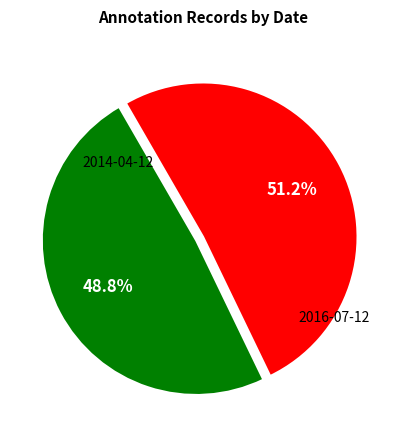

Does any single category account for the majority?

Yes